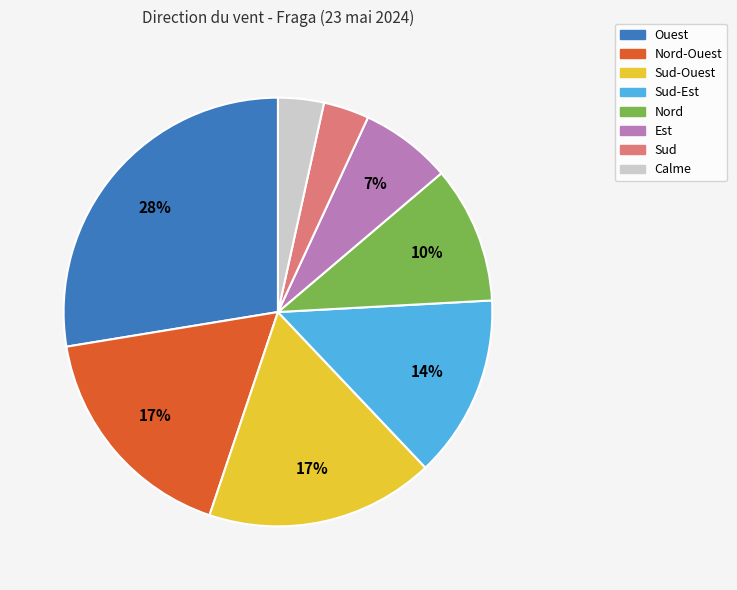

To the nearest percent, what is the average slice percentage?

12%